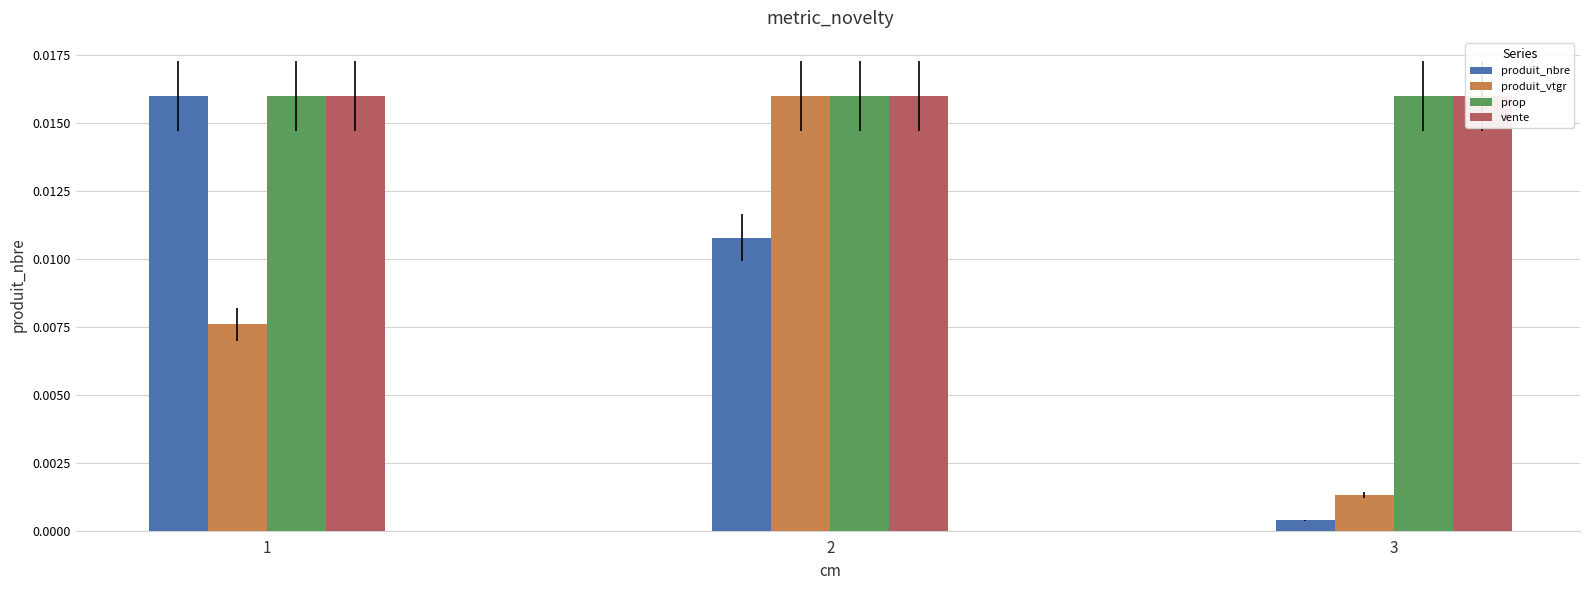

Is the value of produit_vtgr at 3 greater than the value of vente at 1?

No